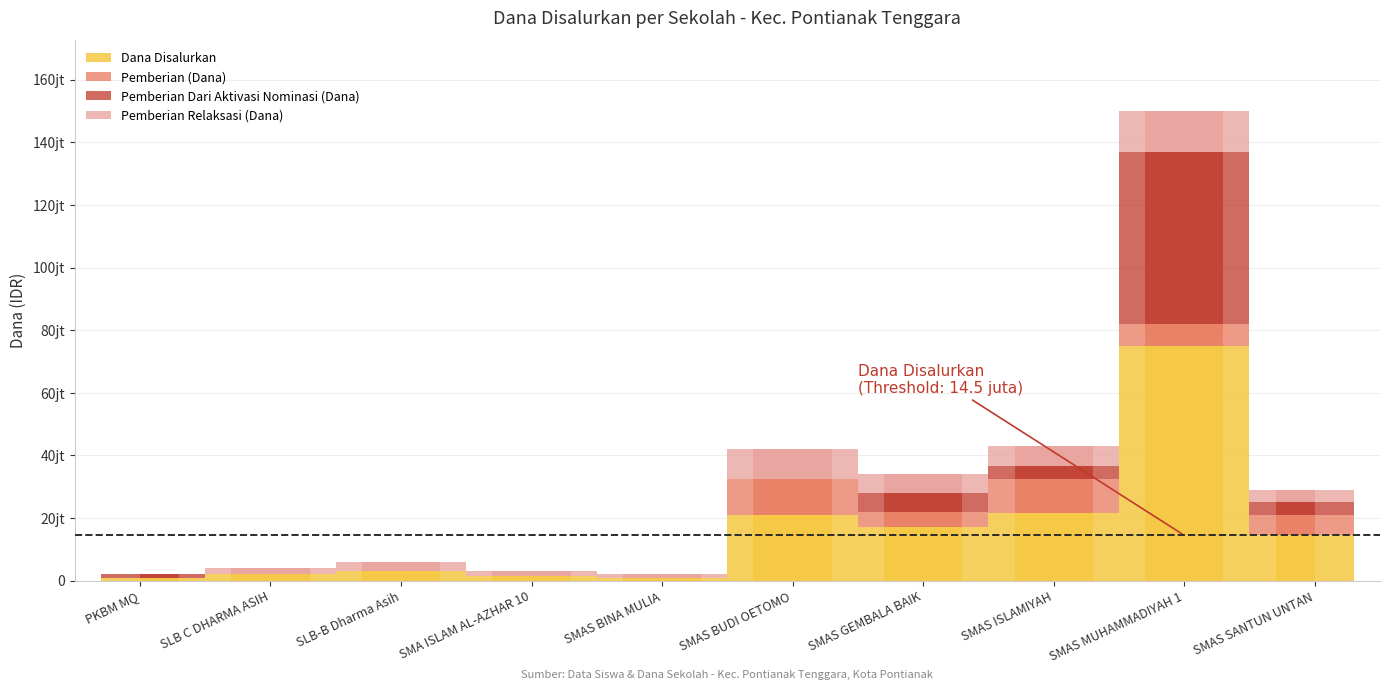

Does the chart contain any negative values?

No